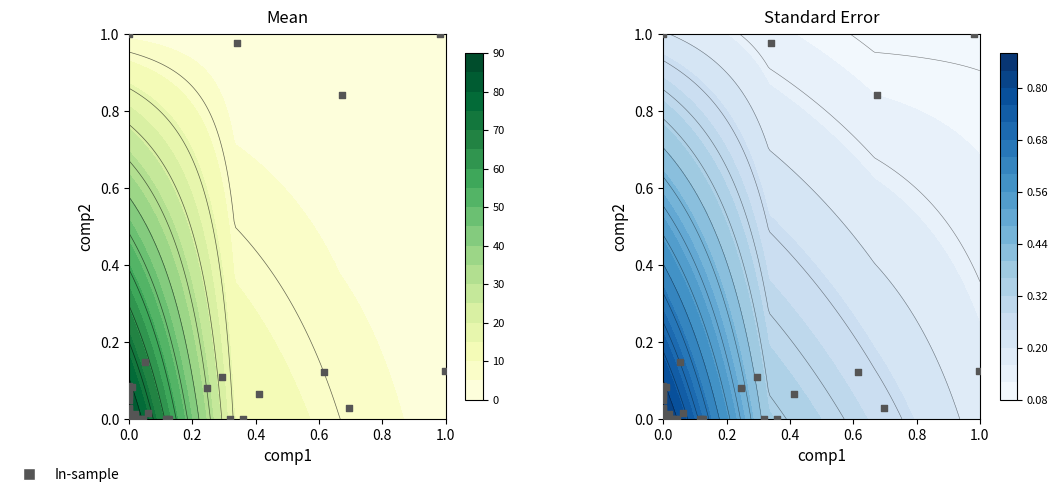

How many positive values are there?

6